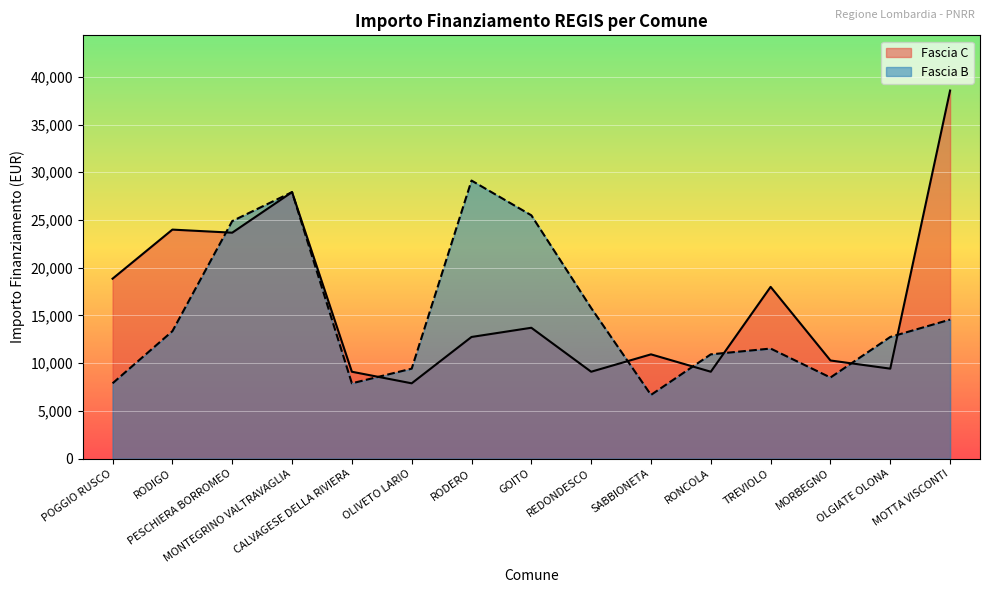

Between which two adjacent categories do Fascia C and Fascia B first intersect?

RODIGO and PESCHIERA BORROMEO